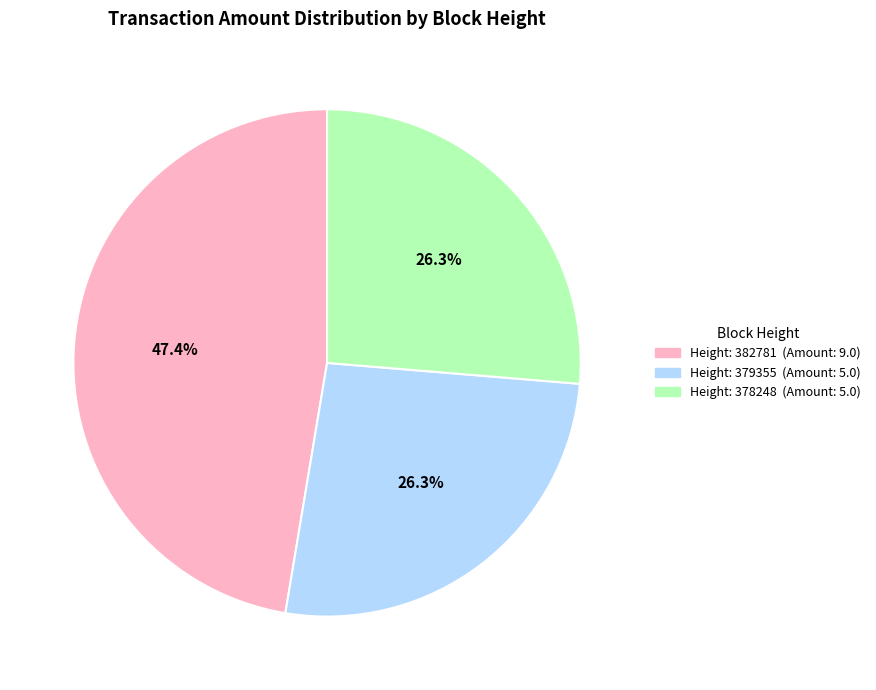

Does any single category account for the majority?

No